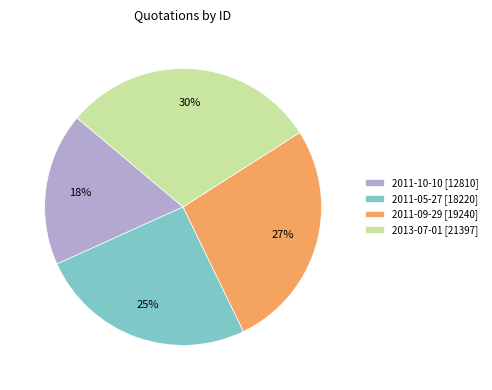

Rank the categories by value from lowest to highest.

2011-10-10, 2011-05-27, 2011-09-29, 2013-07-01